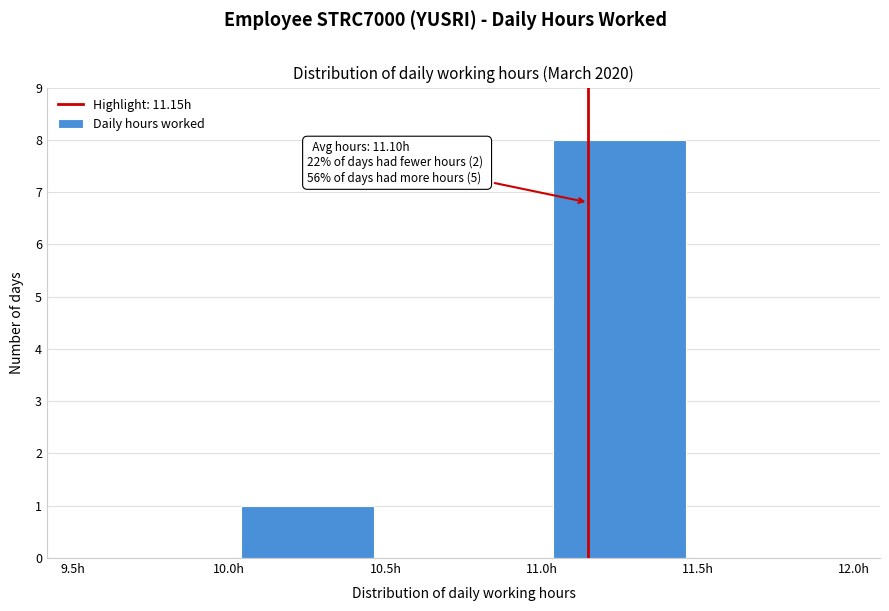

Over which range of the x-axis is the bar tallest?

11.0 to 11.5